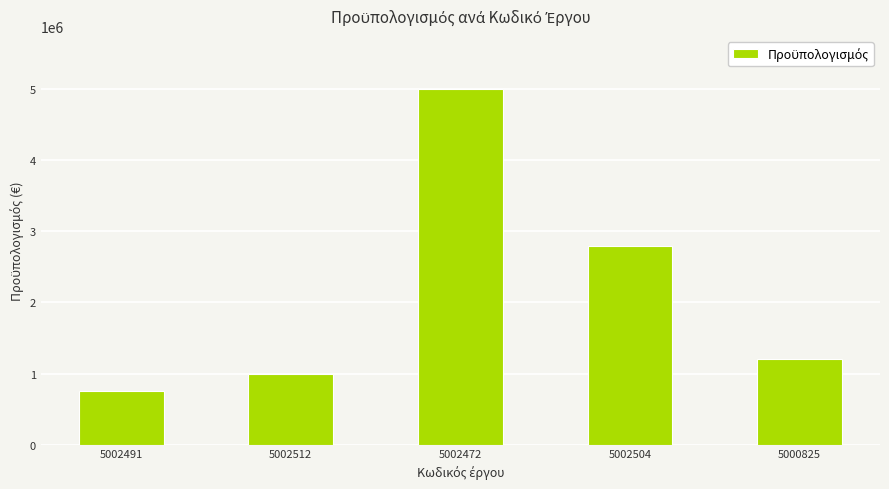

Where is the data nearest to the value 2874700?

5002504